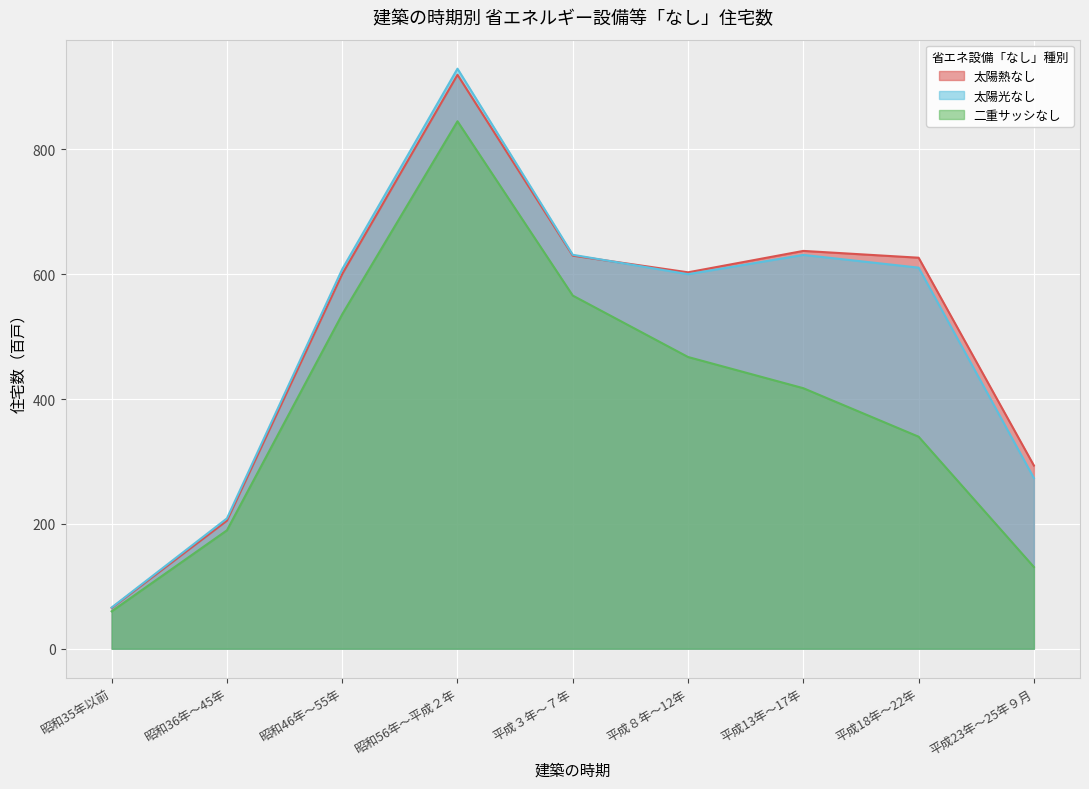

Reading left to right, what are all the values shown in this chart?

太陽熱なし: 65.3	205.2	600.3	919.6	629.8	603.1	637.4	626.5	293.5
太陽光なし: 66.0	208.8	608.1	929.4	631.2	600.1	631.0	610.6	273.4
二重サッシなし: 59.9	189.7	535.8	845.1	565.8	467.4	417.4	339.7	130.9